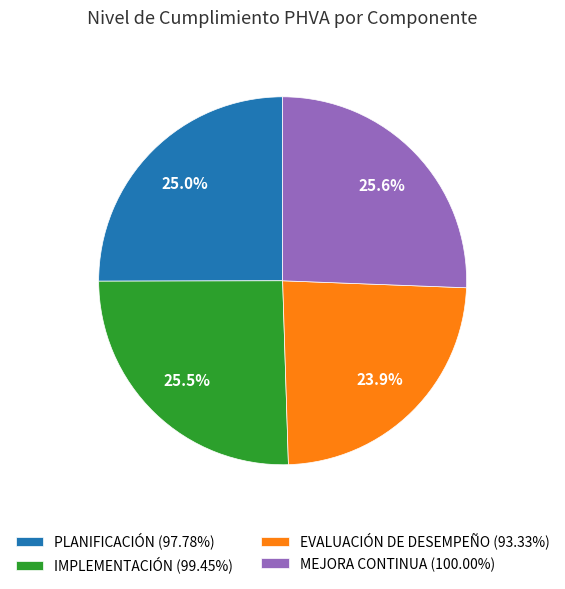

Count the number of slices in the pie.

4